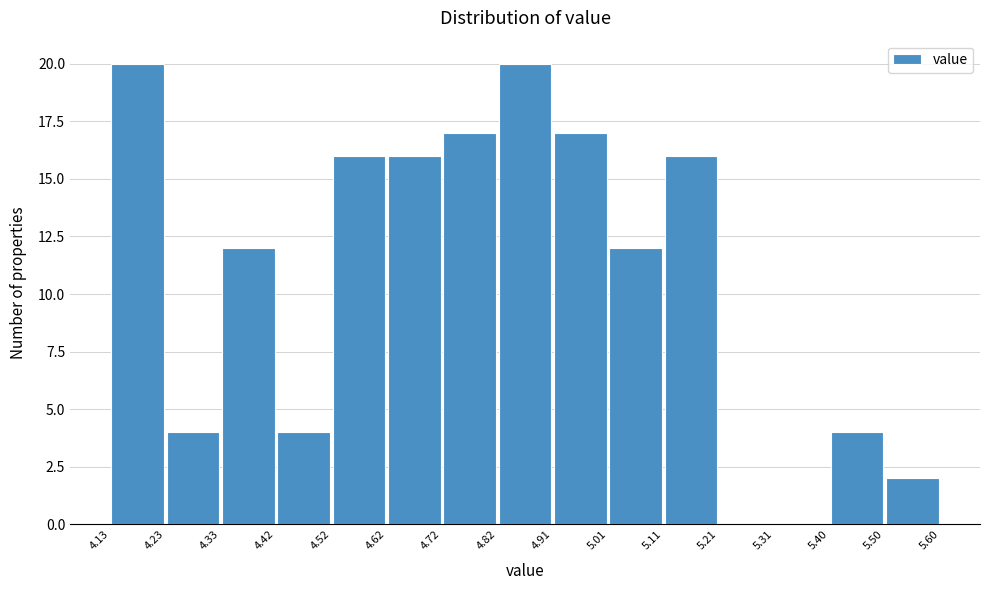

How tall is the bar that spans 5.11 to 5.21 on the x-axis? The values are not printed on the chart, so give them approximately, as read against the axis.

16